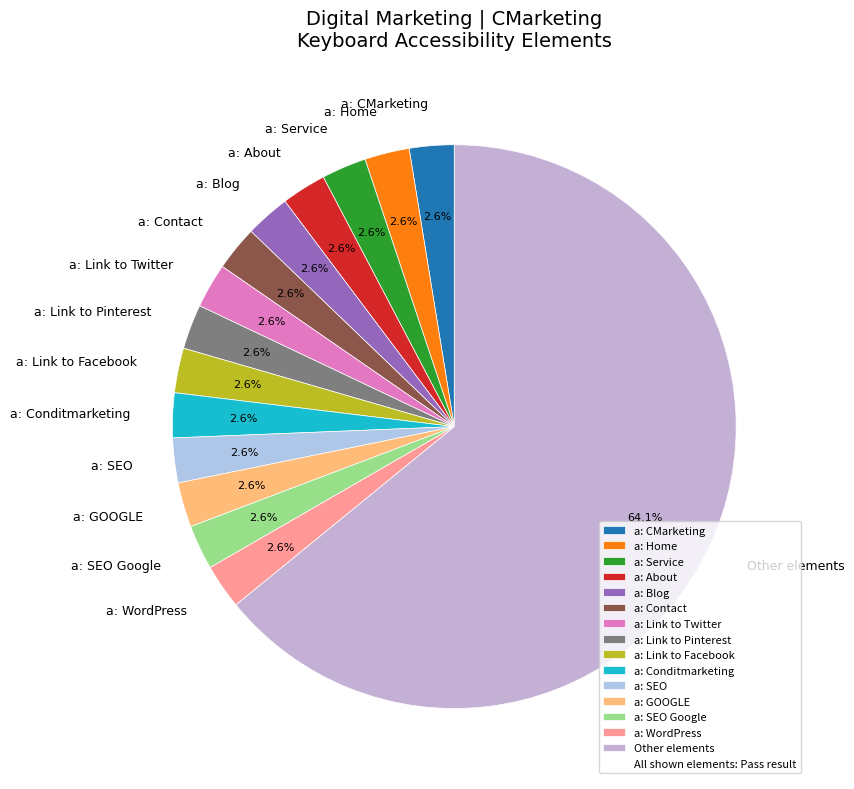

Does any single category account for the majority?

Yes